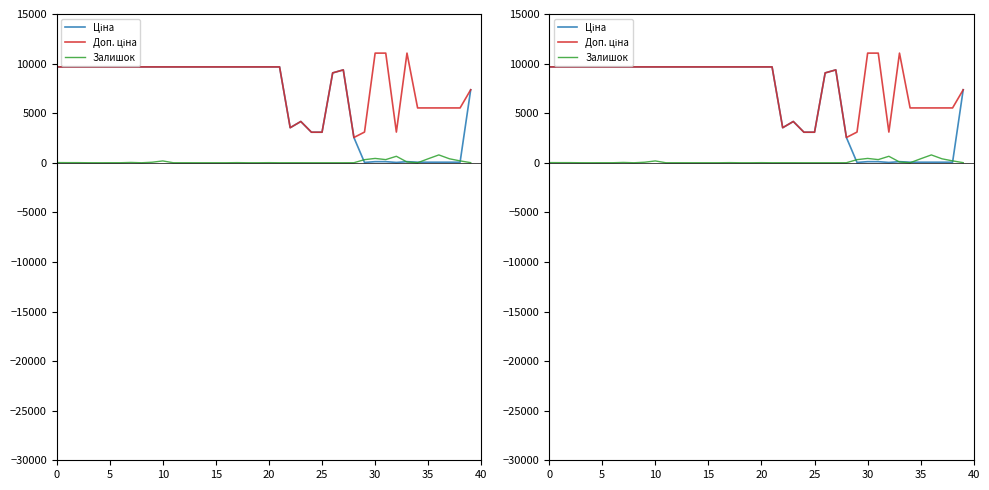

What is the label of the 5th point from the right?

35